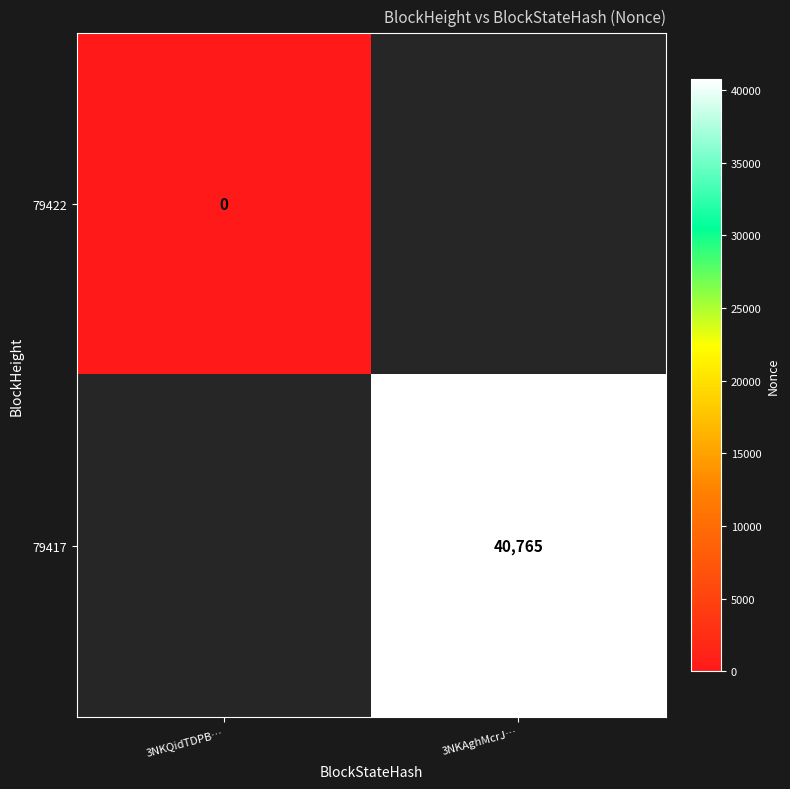

Is it true that 79417 equals 56319 at 3NKAghMcrJ…?

False